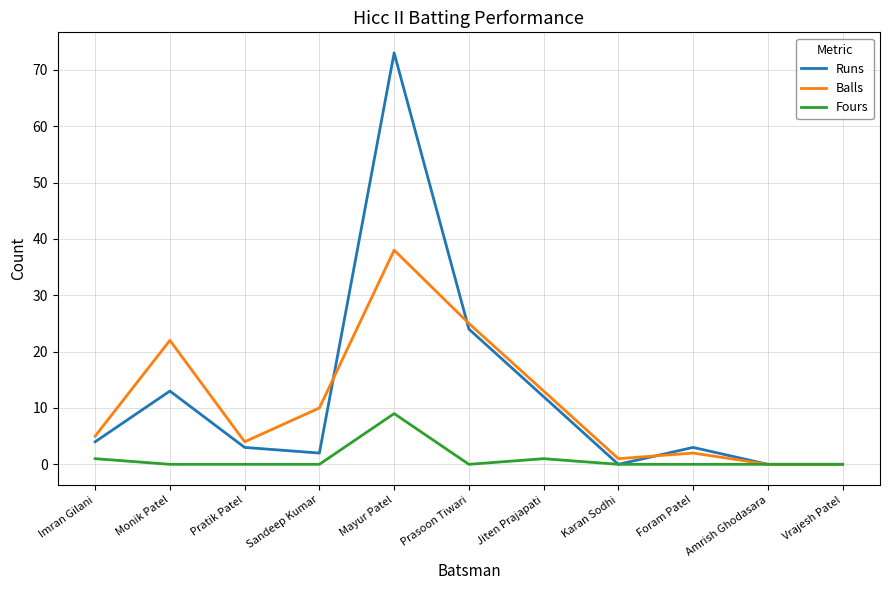

Which category has the highest value in the Fours series?

Mayur Patel